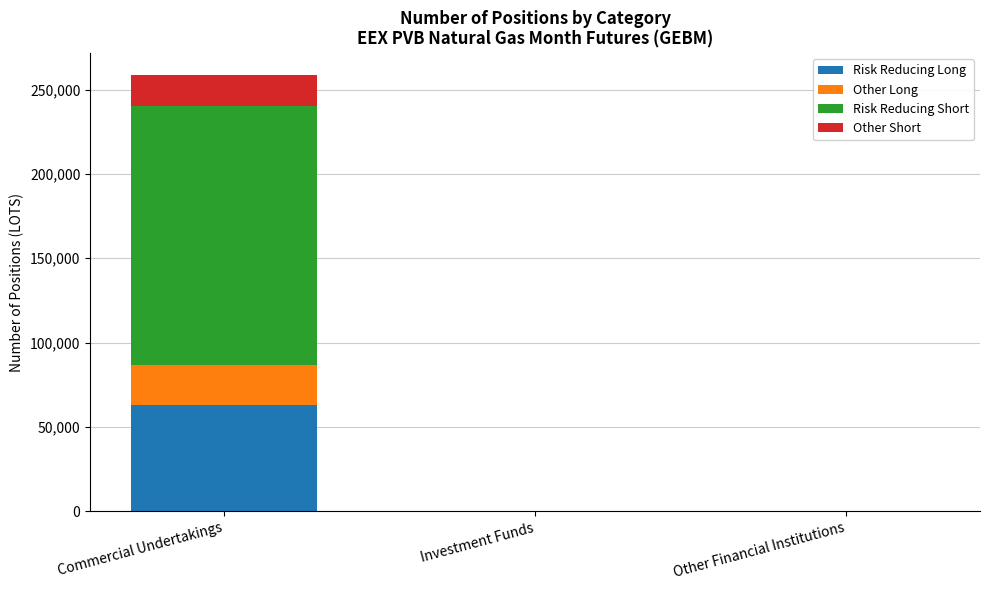

True or false: Risk Reducing Long has a value of 36070 at Commercial Undertakings.

False